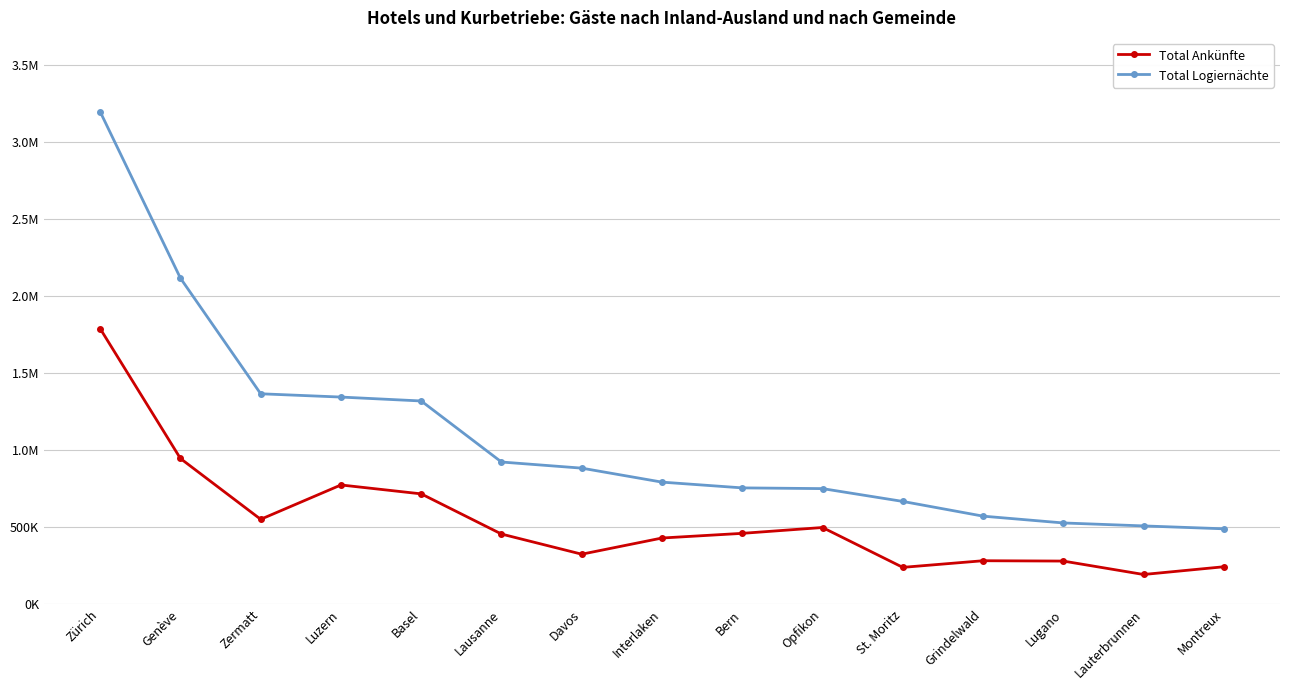

List the series in order of their peak value, lowest first.

Total Ankünfte, Total Logiernächte